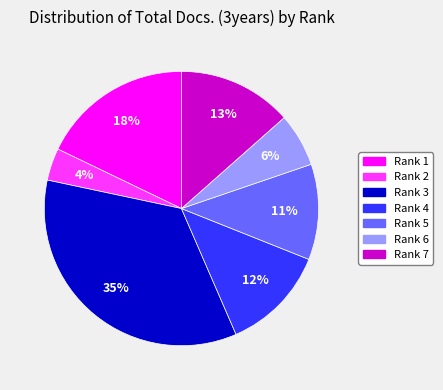

To the nearest percent, what is the difference between the largest and smallest slice percentages?

31%